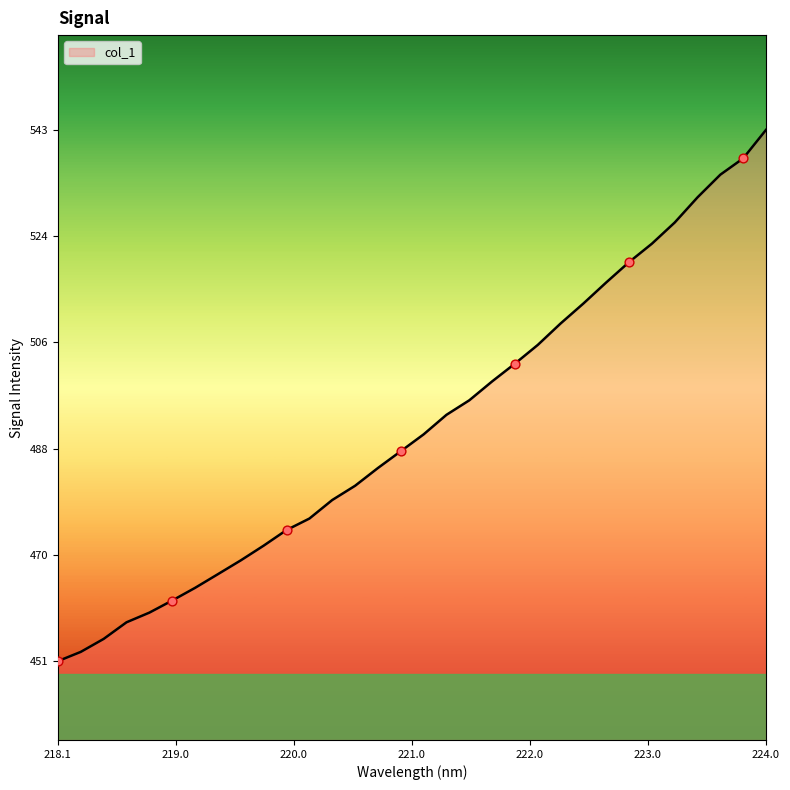

What is the greatest value displayed?

542.6